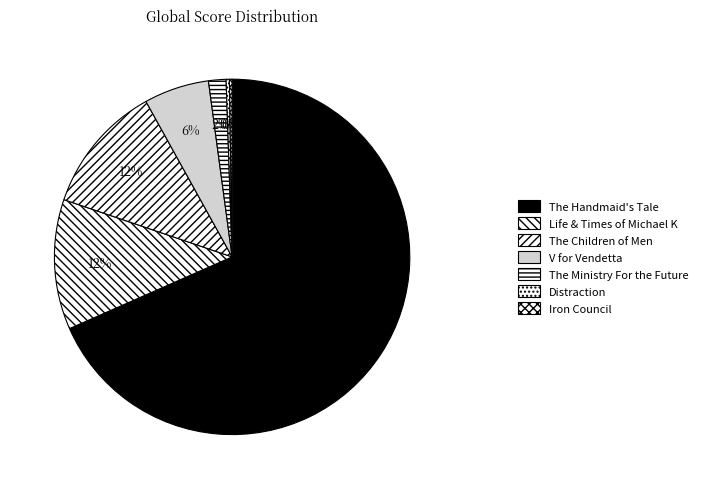

Between Distraction and The Children of Men, which is larger?

The Children of Men